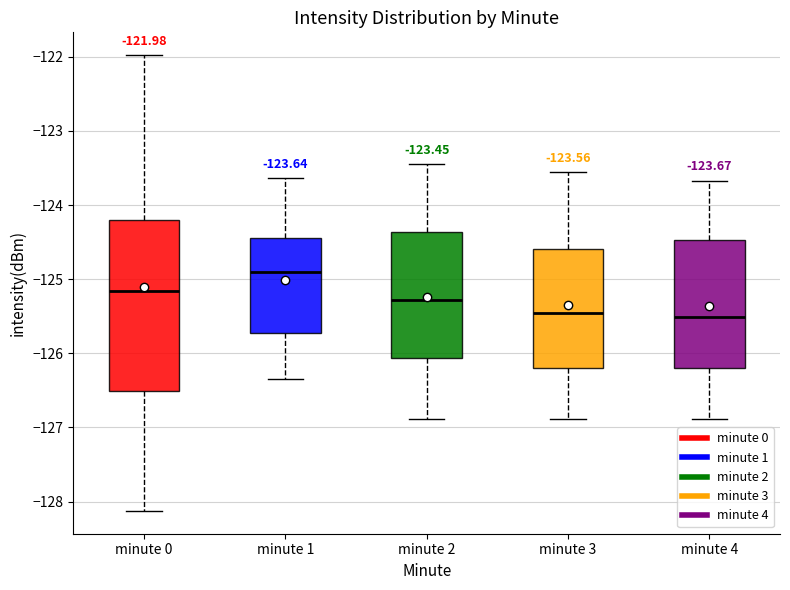

Comparing the boxes themselves (not the whiskers), which one is the tallest?

minute 0